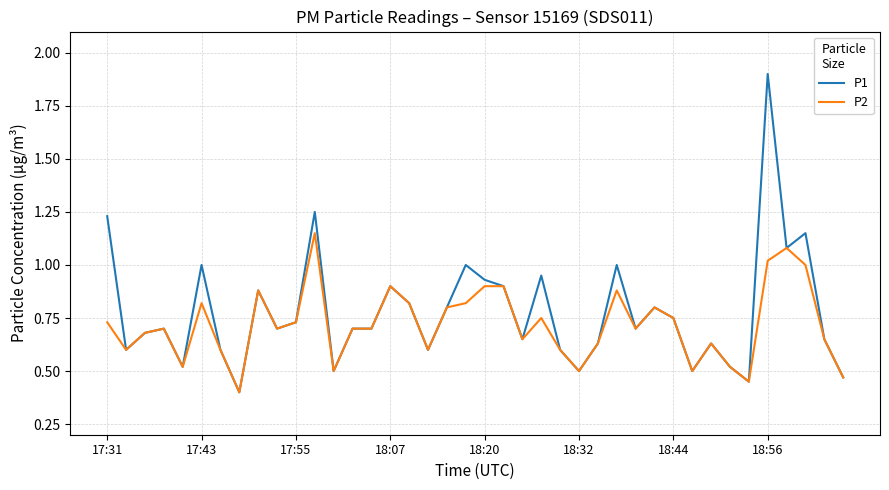

What is the minimum value shown in the chart?

0.4